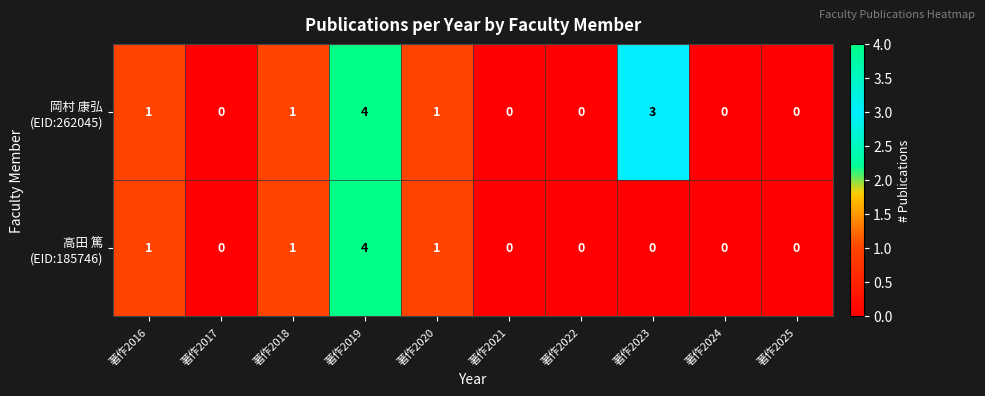

At which category is the sum across all series the highest?

著作2019